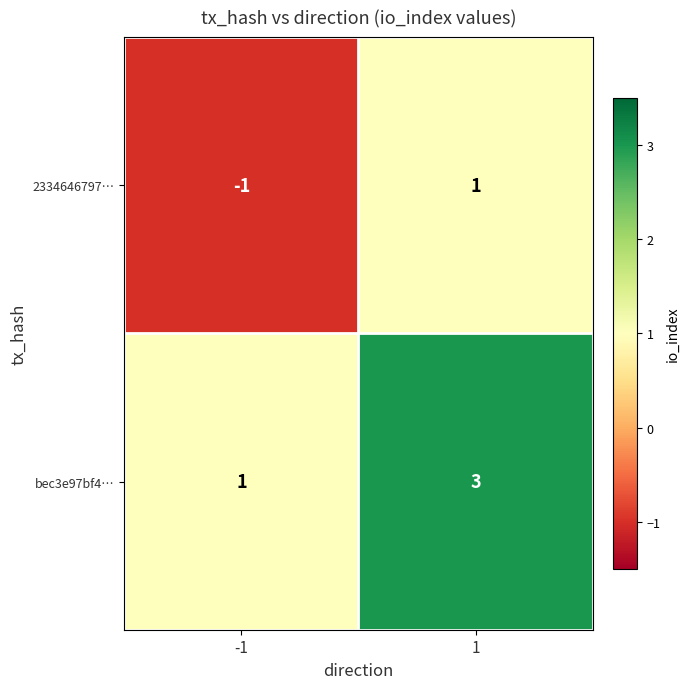

How many series are shown in this chart?

2